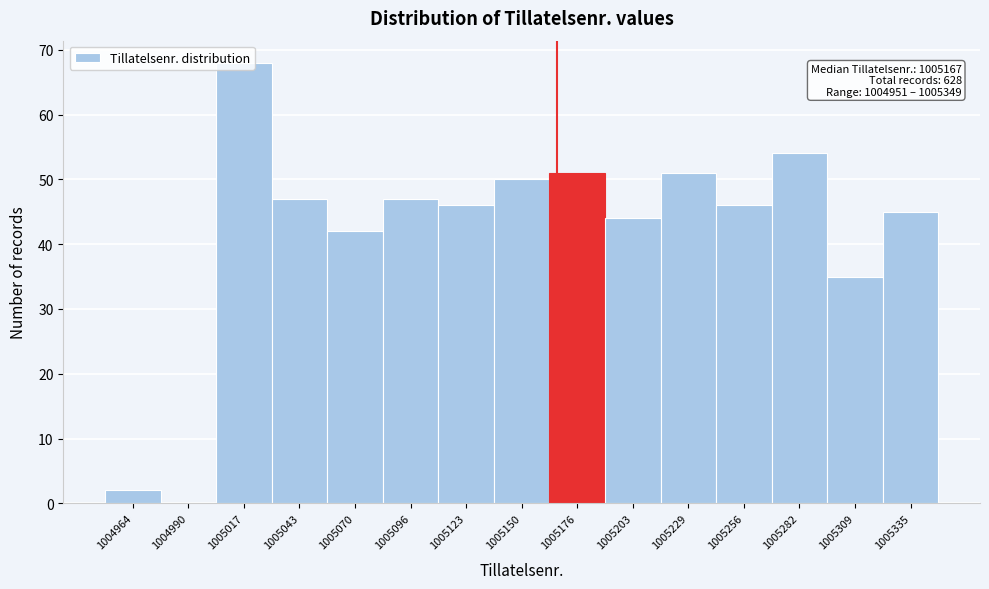

Over which range of the x-axis is the bar tallest?

1005005 to 1005030